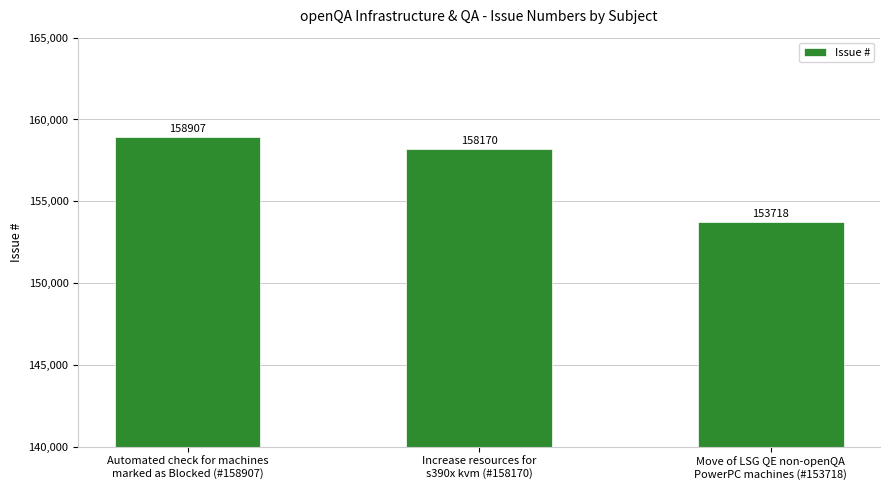

Reading left to right, extract all data points from this chart.

158907	158170	153718